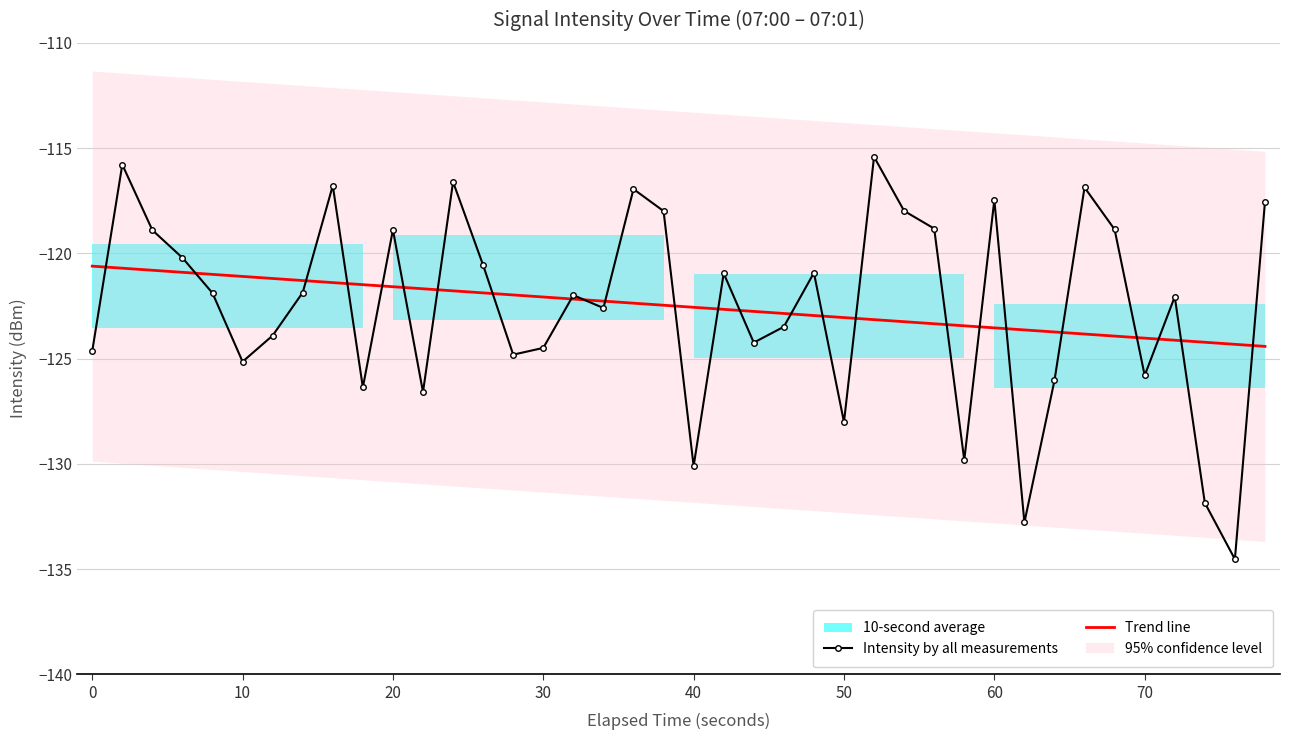

What is the average value of the Trend line series?

-122.5